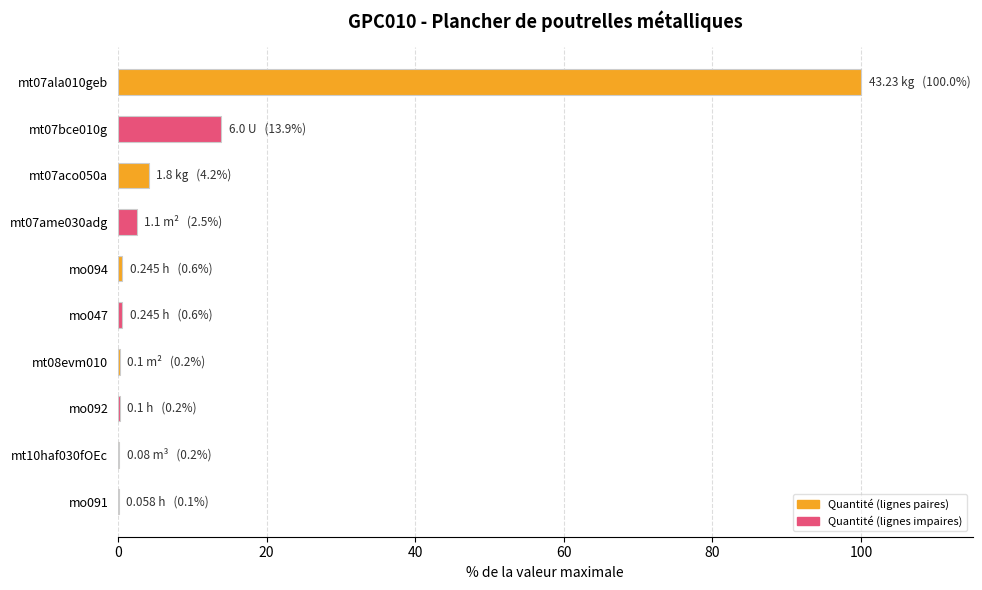

At which category does the chart reach its peak across all series?

mt07ala010geb